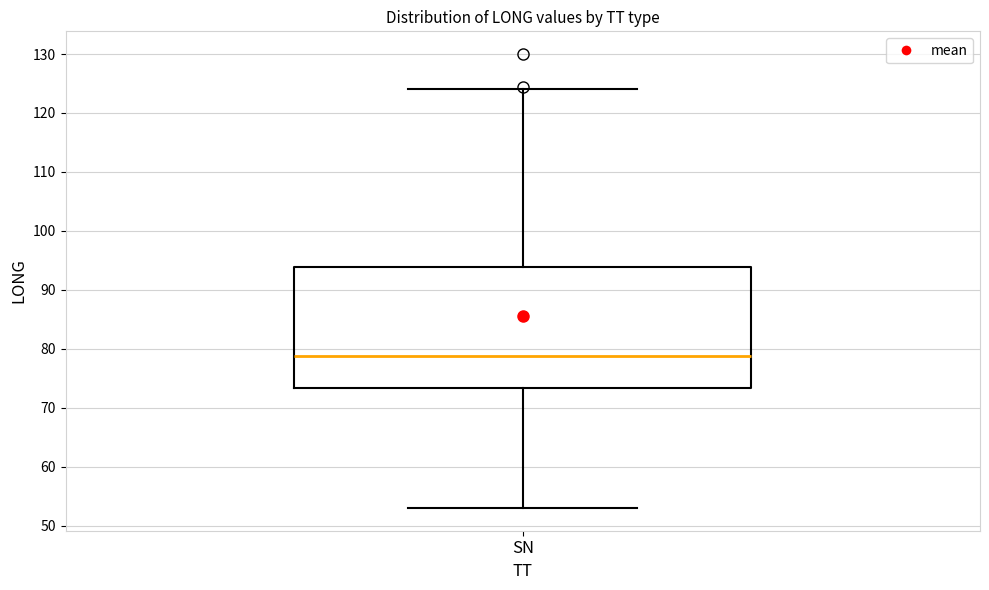

Read this box plot against the y-axis: the position of the median line, the range covered by the box, and the ends of both whiskers. The values are not printed on the chart, so give them approximately, as read against the axis.

median 79, box 73 to 94, whiskers 53 to 124